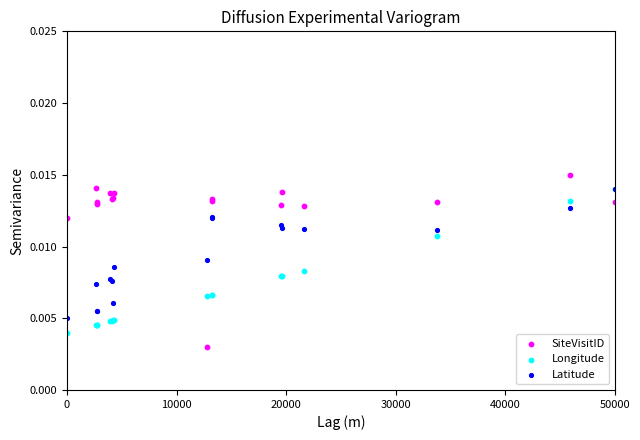

Which series has the widest spread of Y values?

SiteVisitID